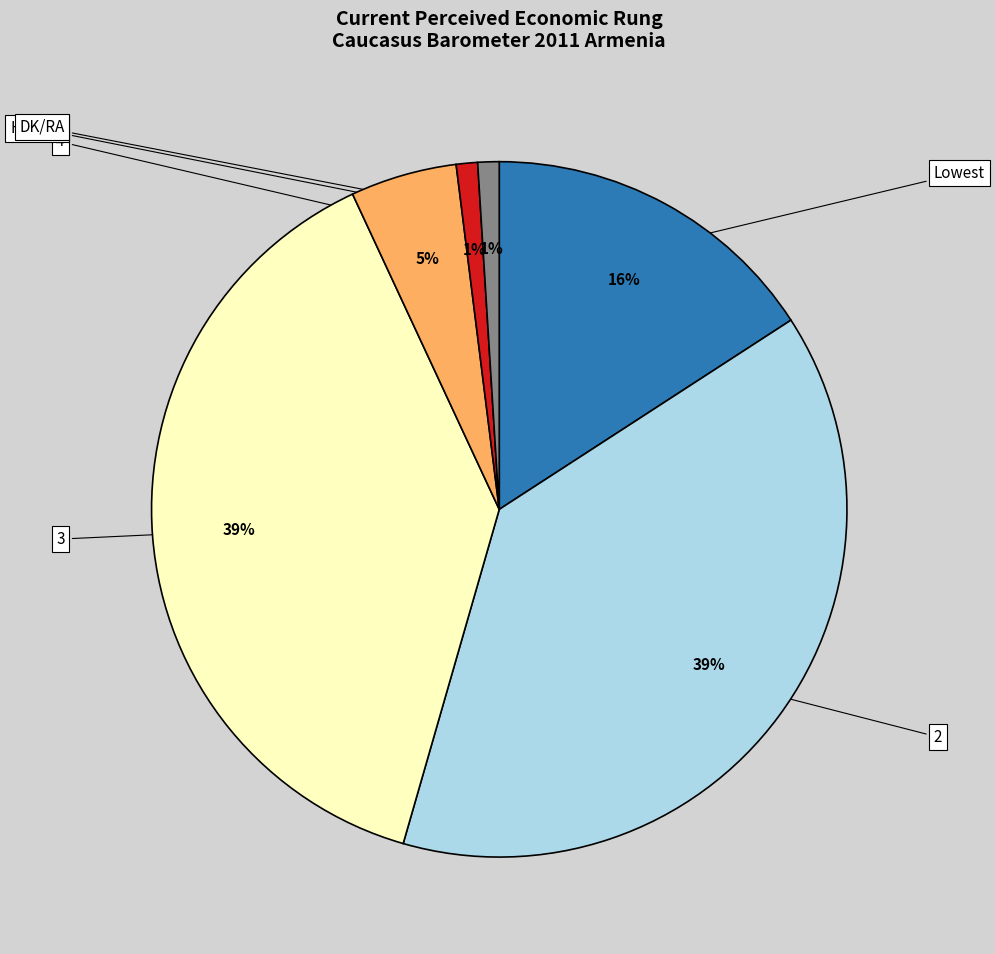

To the nearest percent, what percentage of the pie is Lowest?

16%